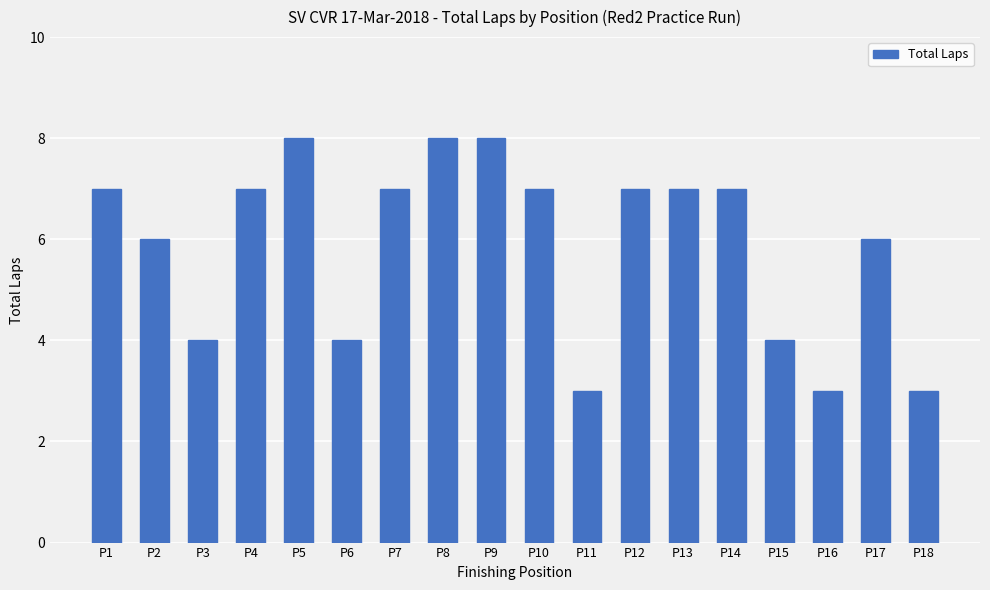

Are the bars horizontal?

No